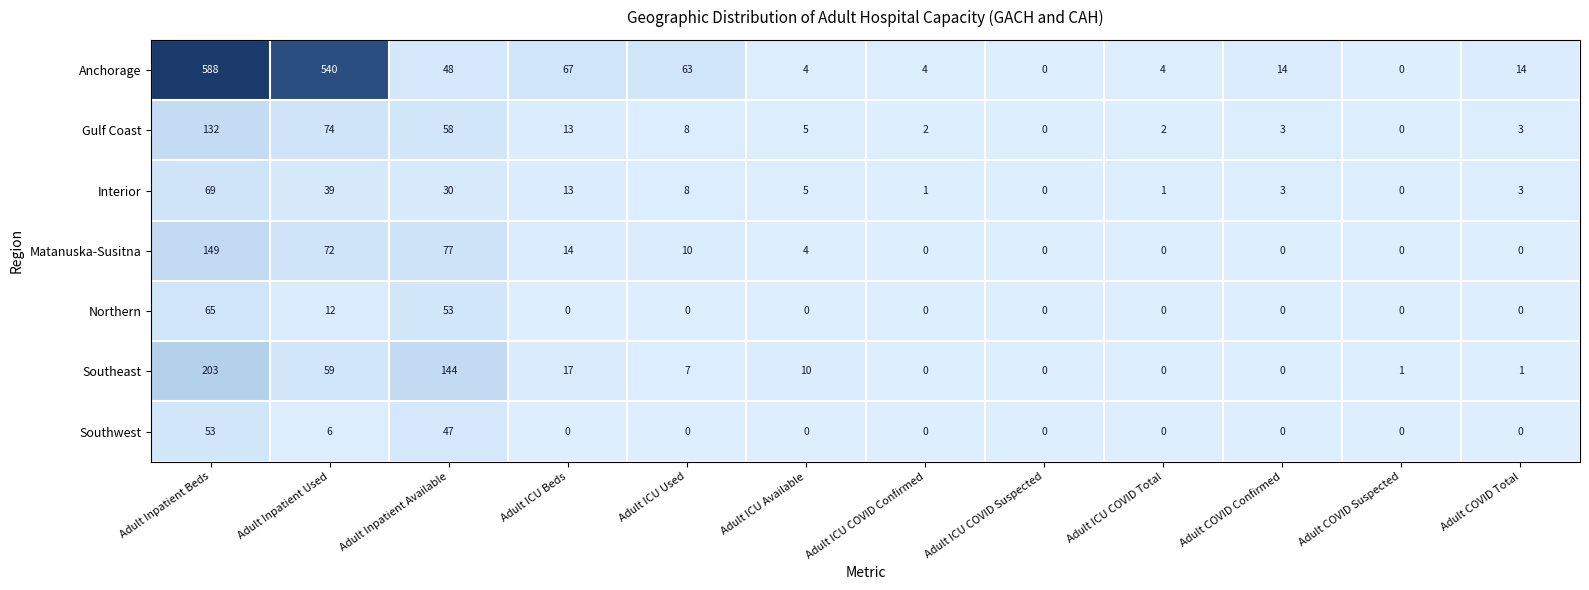

What is the spread (max minus min) of values at Adult COVID Total?

14